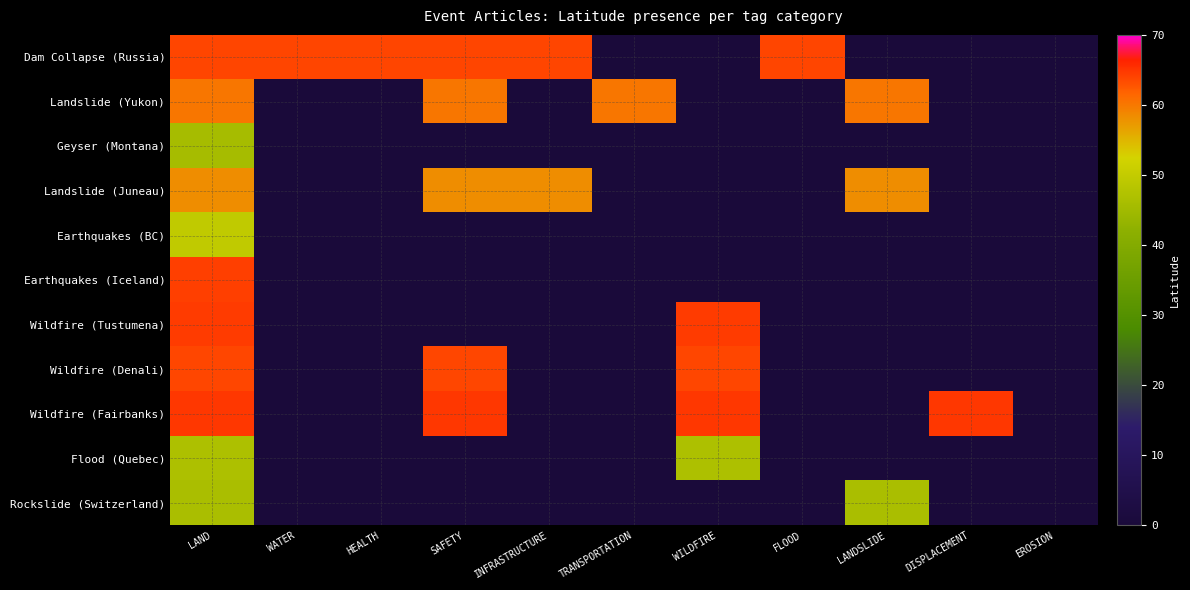

At how many categories does at least one series exceed 8?

10